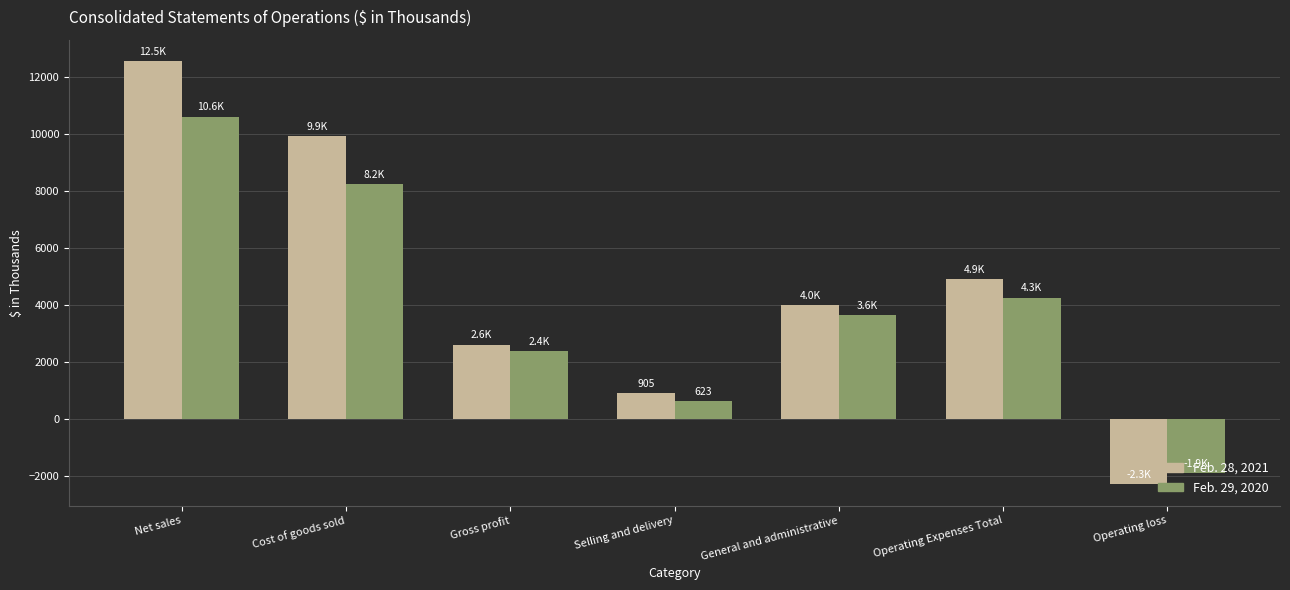

What is the total value across all series at Net sales?

23138